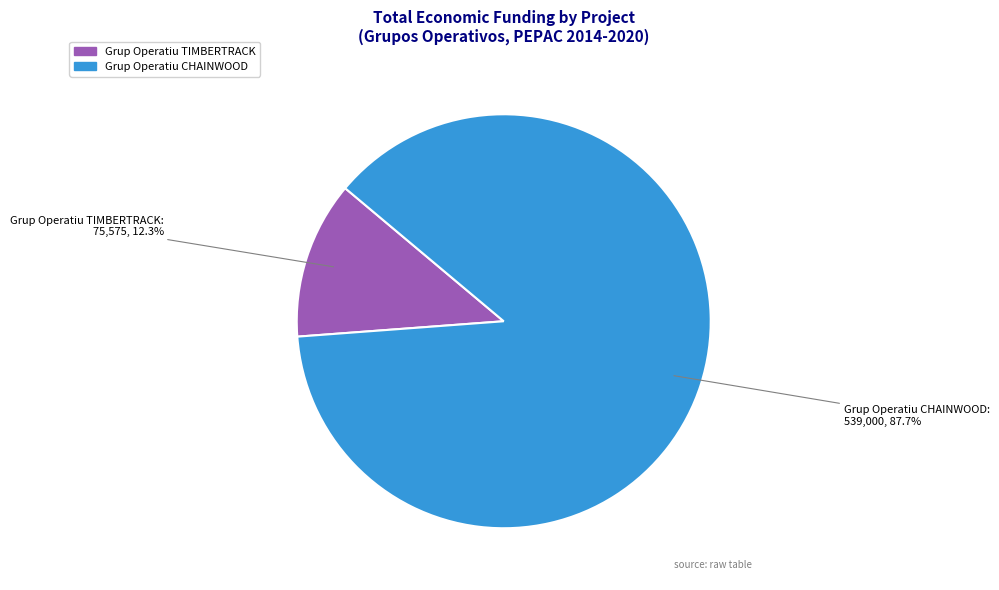

To the nearest percent, what is the combined percentage of Grup Operatiu TIMBERTRACK and Grup Operatiu CHAINWOOD?

100%